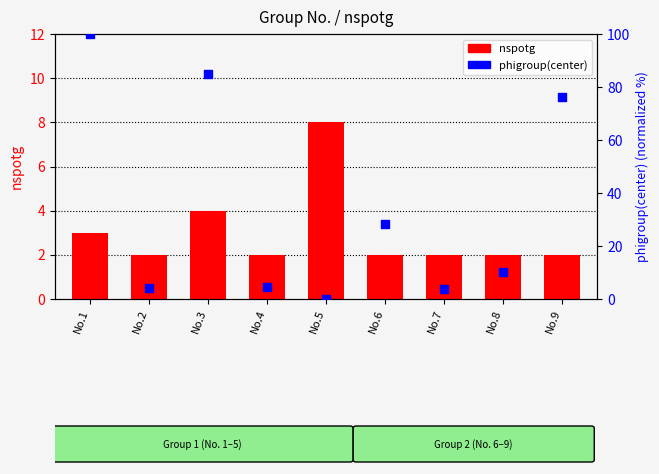

At which category is the sum across all series the highest?

No.1